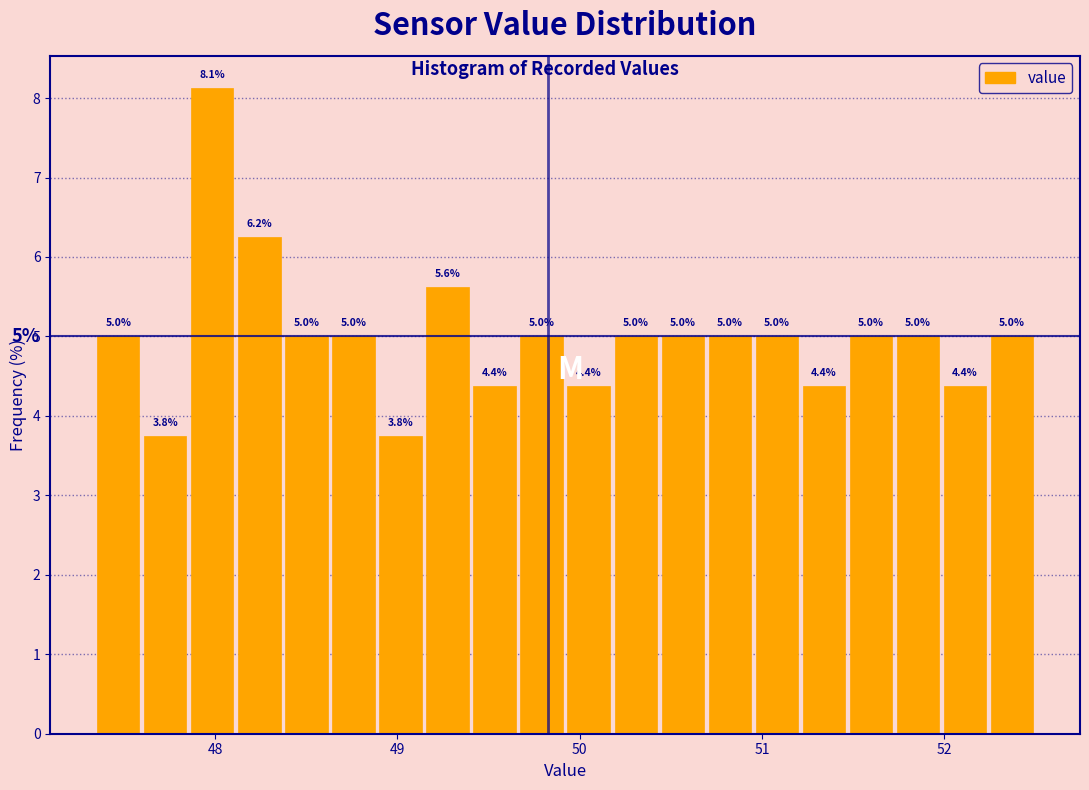

Around what value on the x-axis is the tallest bar? Give the approximate position of its centre, as read against the axis.

48.0